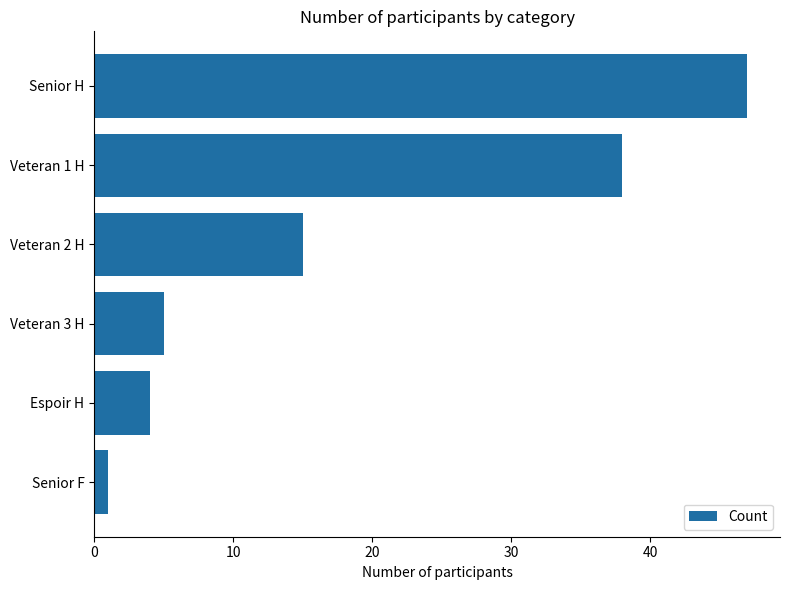

What is the sum of all values?

110